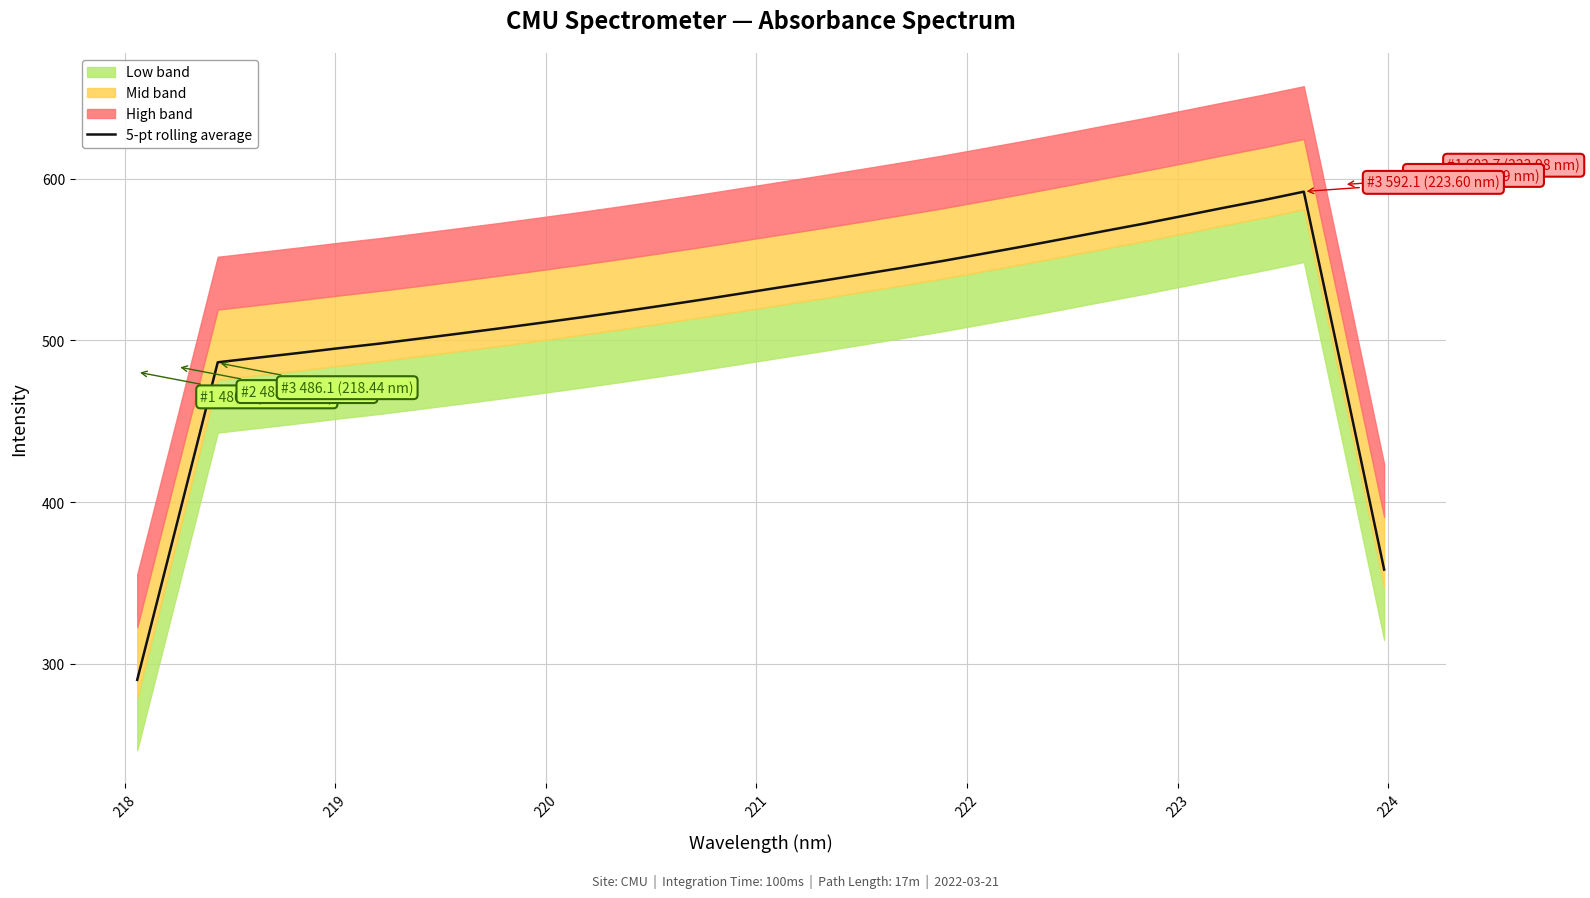

What is the smallest value displayed?

290.1